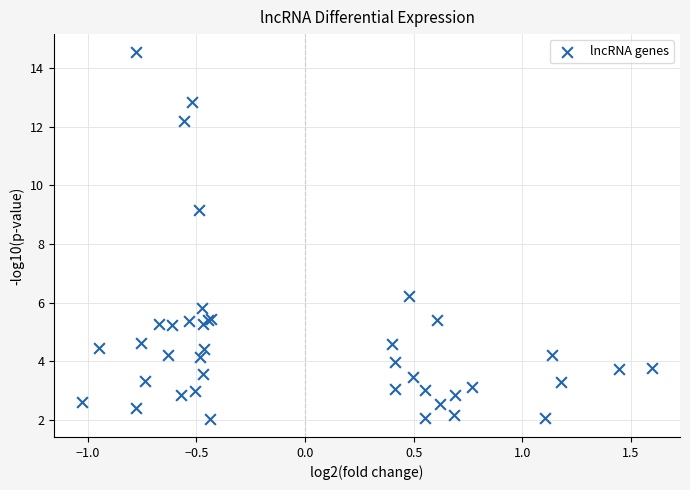

What Y value in the scatter plot is closest to 8?

9.2